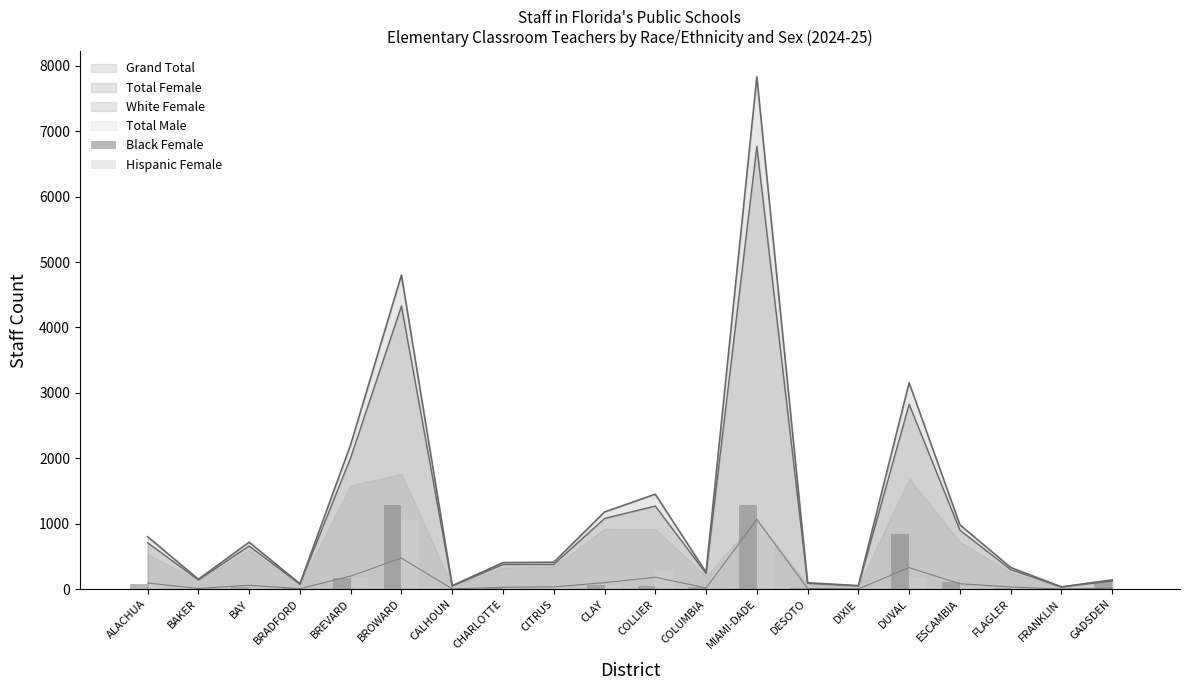

What is the difference between the Hispanic Female values at BROWARD and ESCAMBIA?

1037